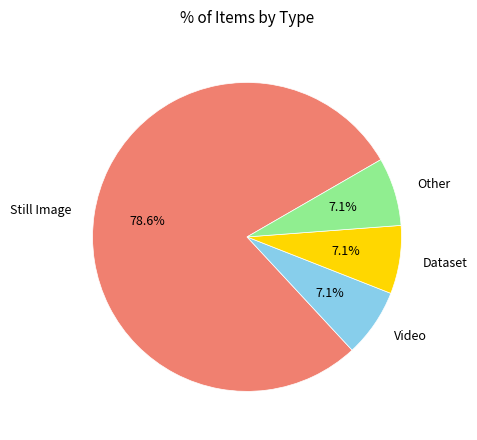

Approximately how many times larger is the value at Dataset compared to Video?

1.0